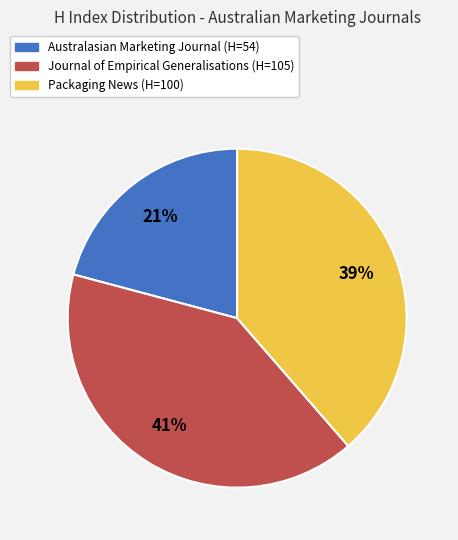

To the nearest percent, what is the difference between the largest and smallest slice percentages?

20%